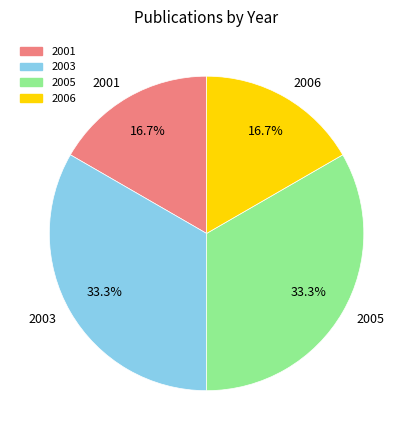

How much of the chart is everything except 2005?

66.7%